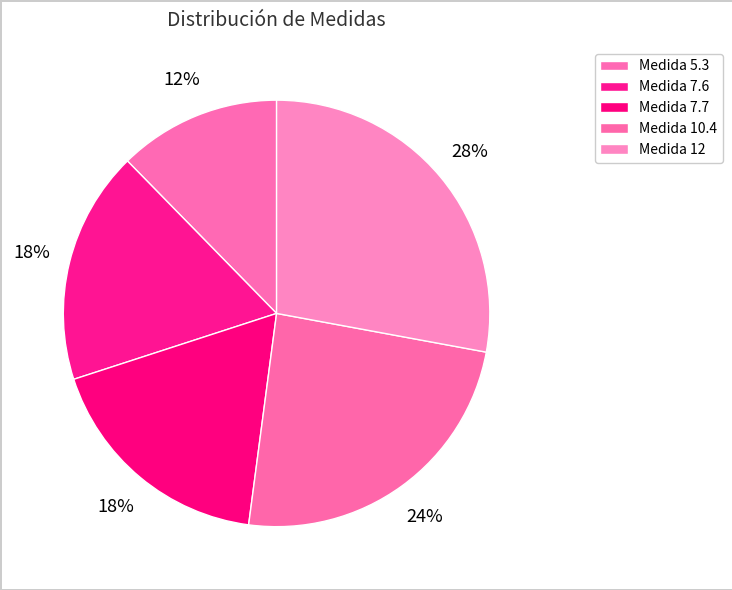

Which slice is the smallest?

5.3